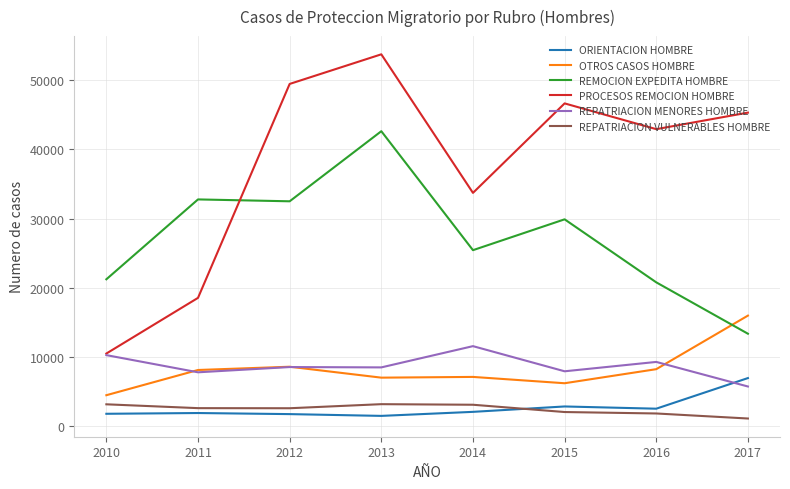

Which series has the largest total across all categories?

PROCESOS REMOCION HOMBRE